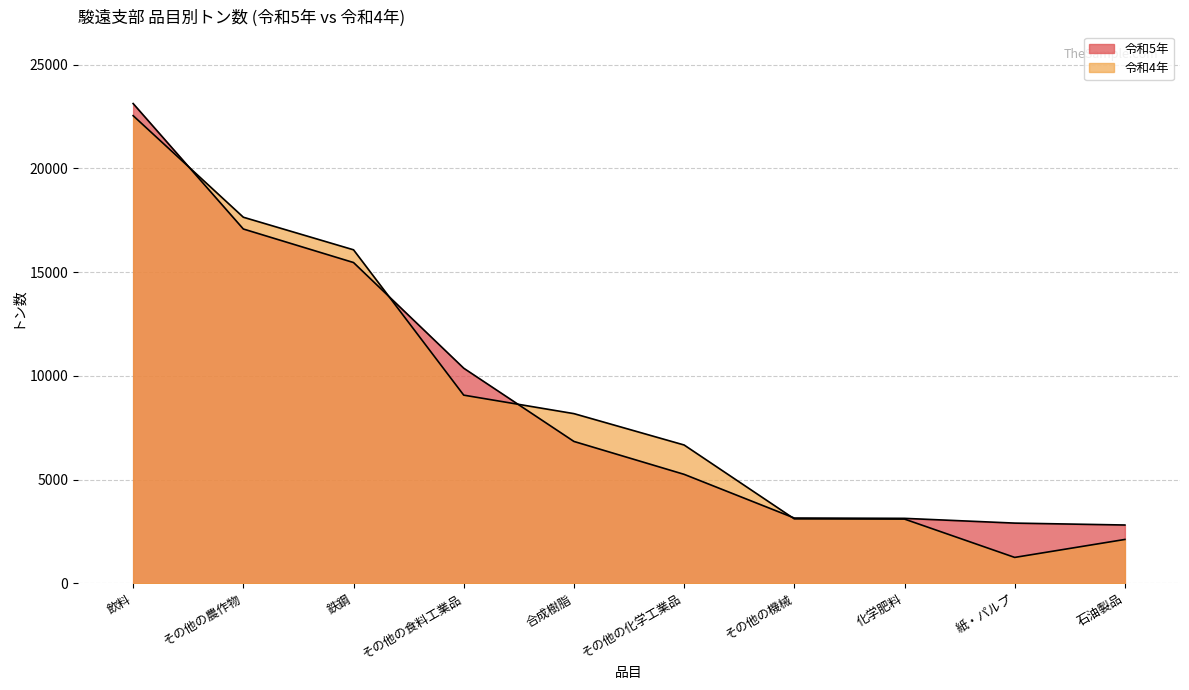

What is the value of the 令和5年 point at the 2nd from the left?

17077